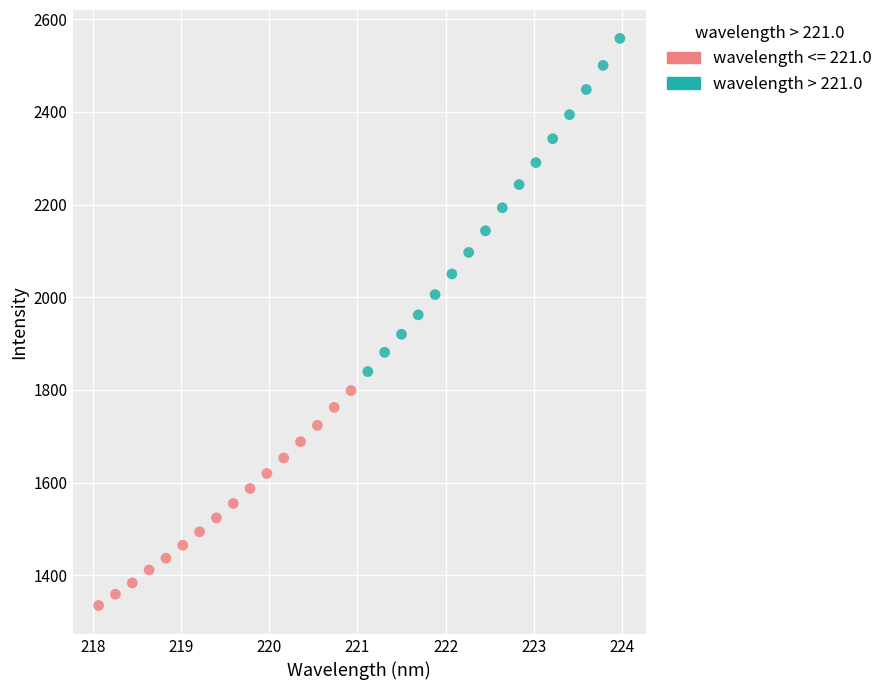

Which series contains the lowest Y value?

wavelength <= 221.0